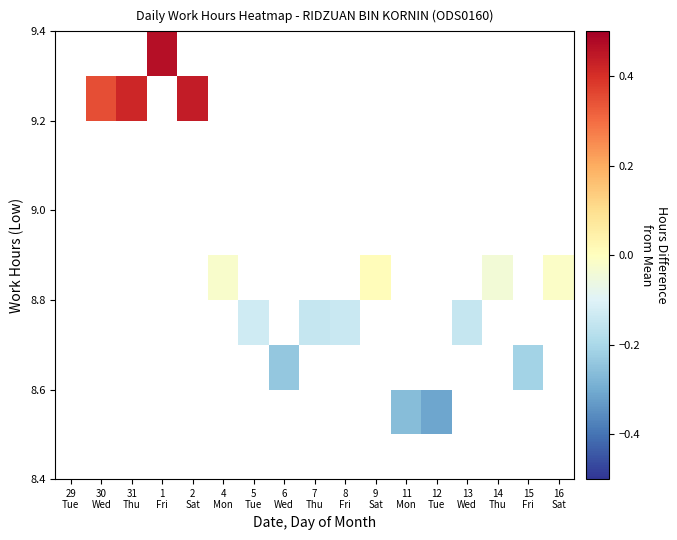

What is the greatest value displayed?

0.5